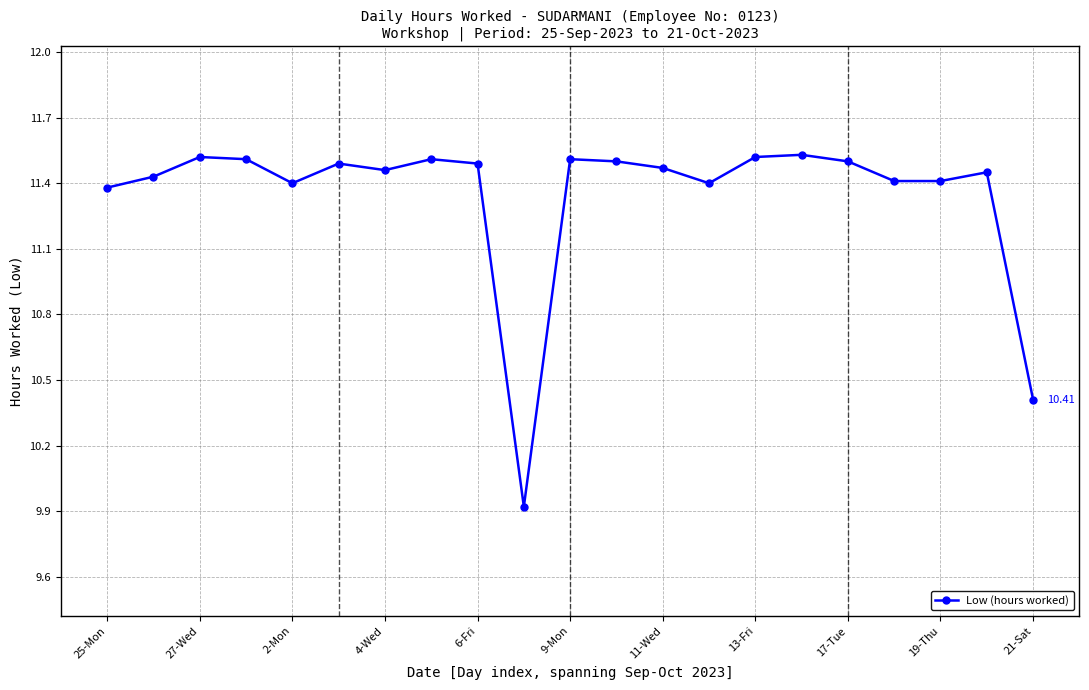

What is the difference between the maximum and second lowest values?

1.1